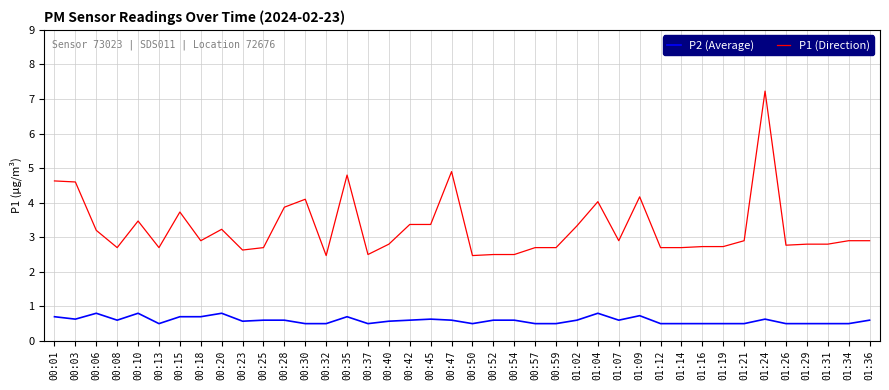

What is the sum of the P2 (Average) values at 01:36 and 00:47?

1.2